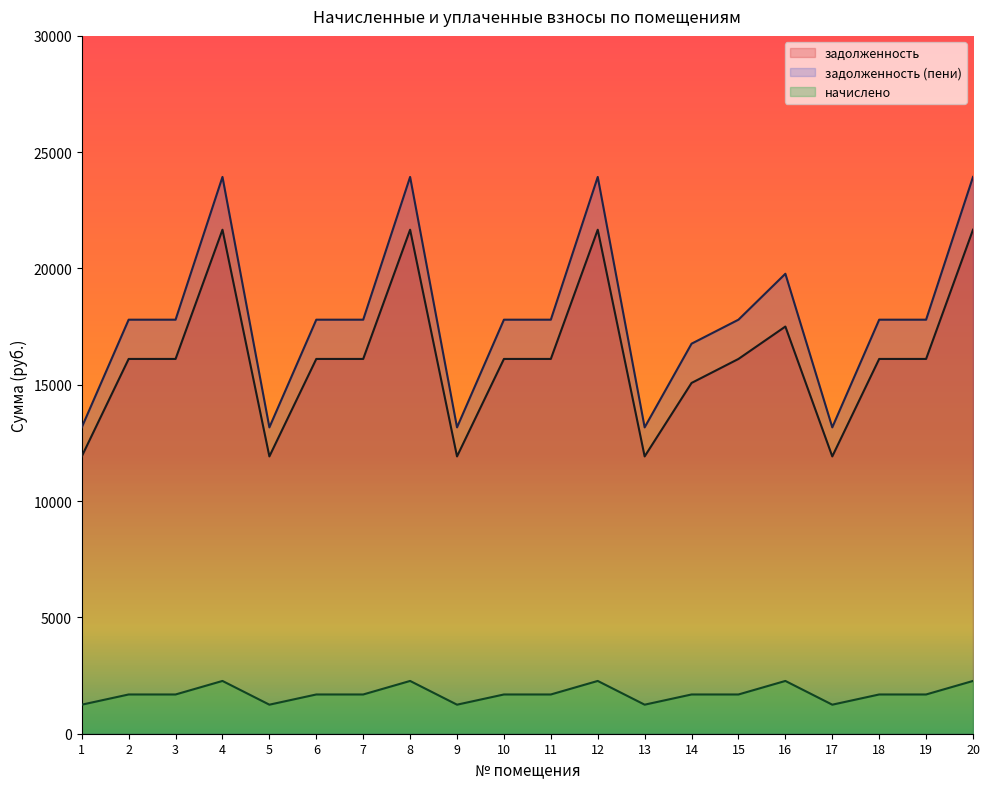

Where is задолженность (пени) nearest to the value 18553?

2